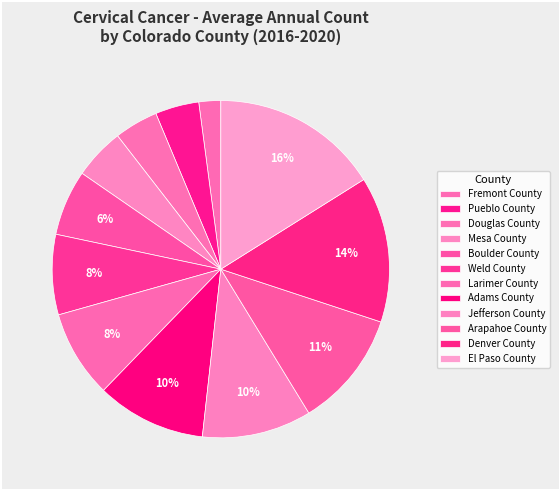

What percentage is the Denver County slice, to the nearest percent?

14%